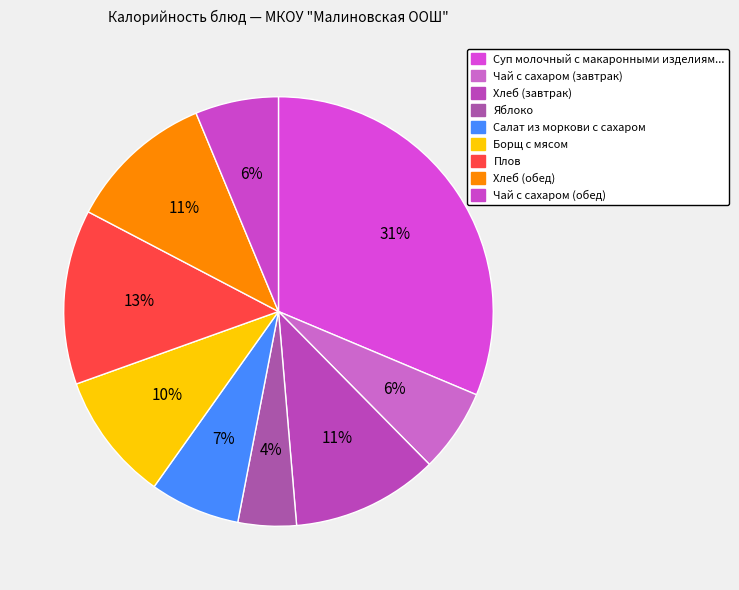

How many segments does this pie chart have?

9